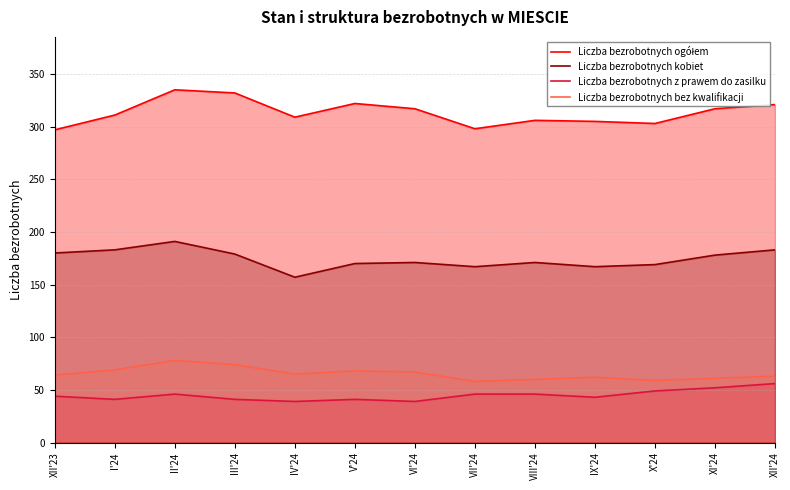

Does the chart have visible grid lines?

Yes